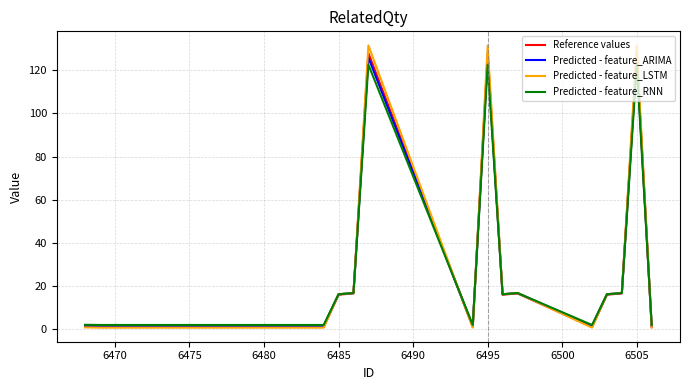

True or false: Predicted - feature_RNN has more than 2 interior local peaks.

True